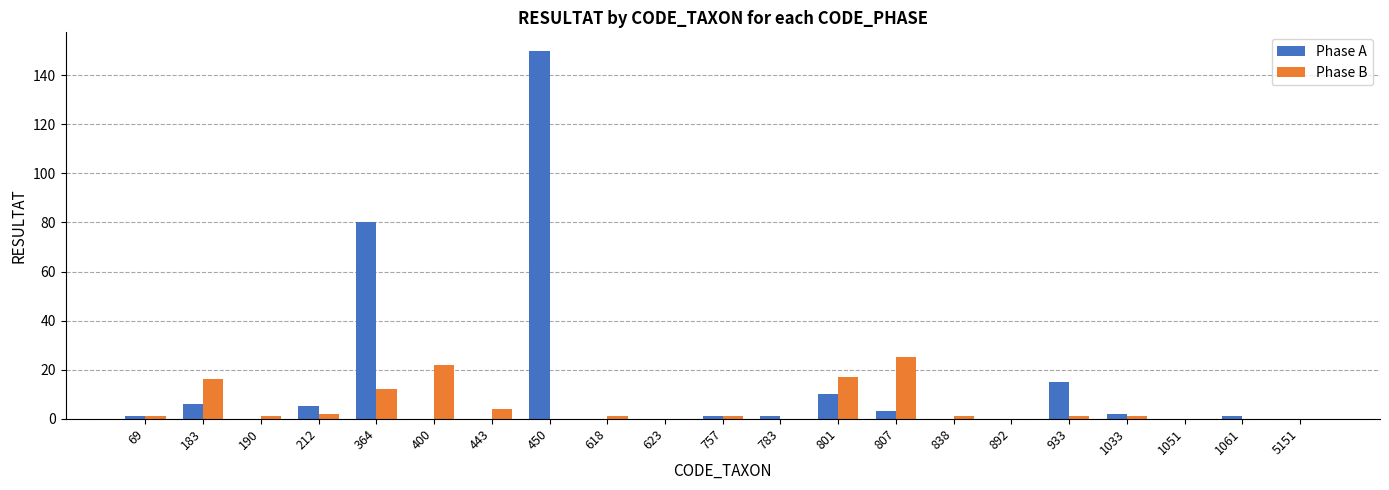

Which series has the largest range (max minus min)?

Phase A